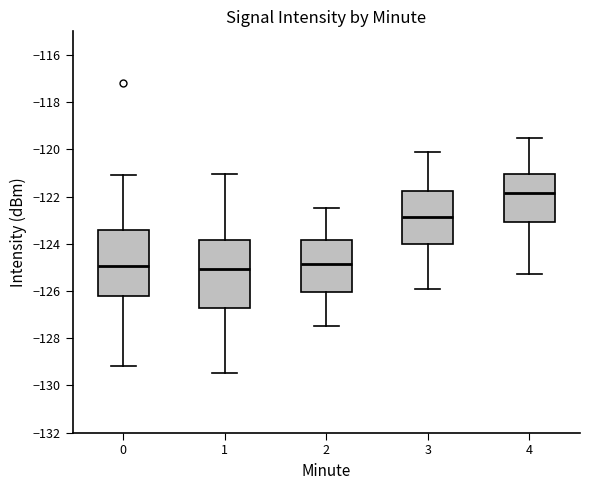

Where is the lower edge of the box at x = 3 on the y-axis? The values are not printed on the chart, so give them approximately, as read against the axis.

-124.0